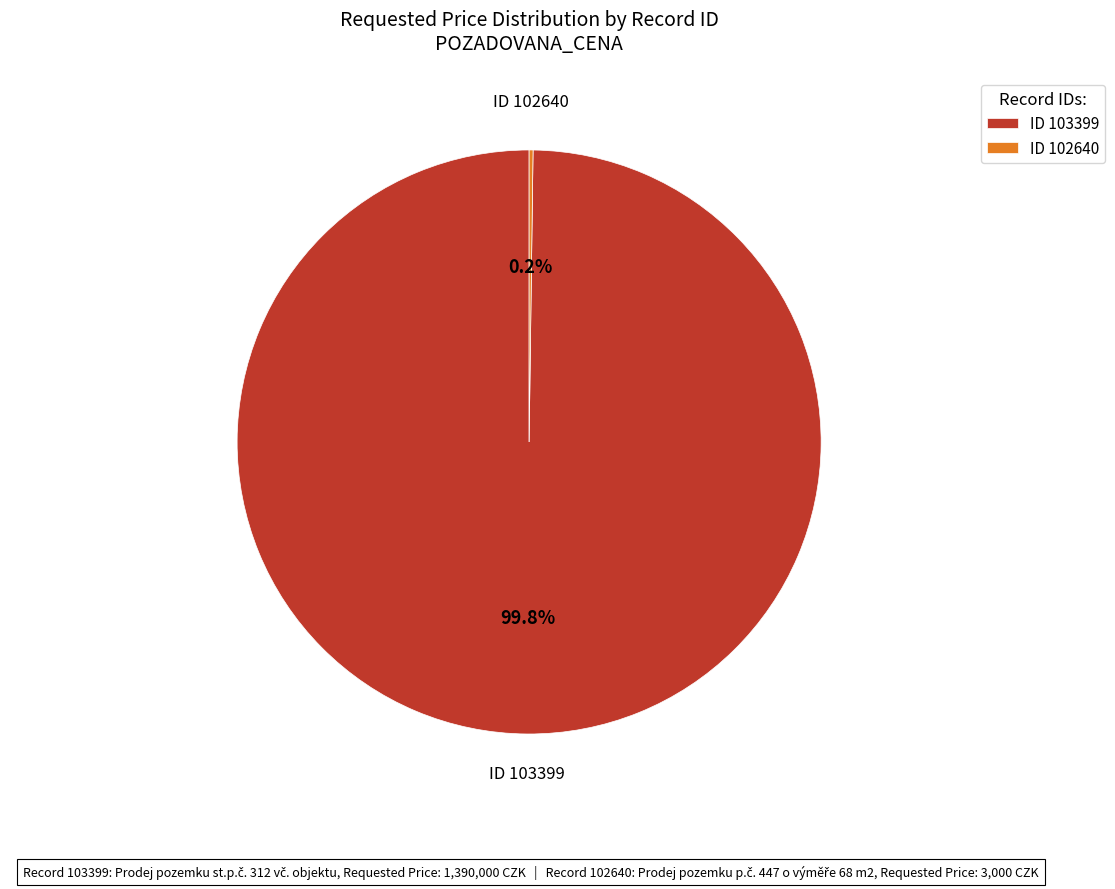

What is the largest slice in the pie chart?

ID 103399